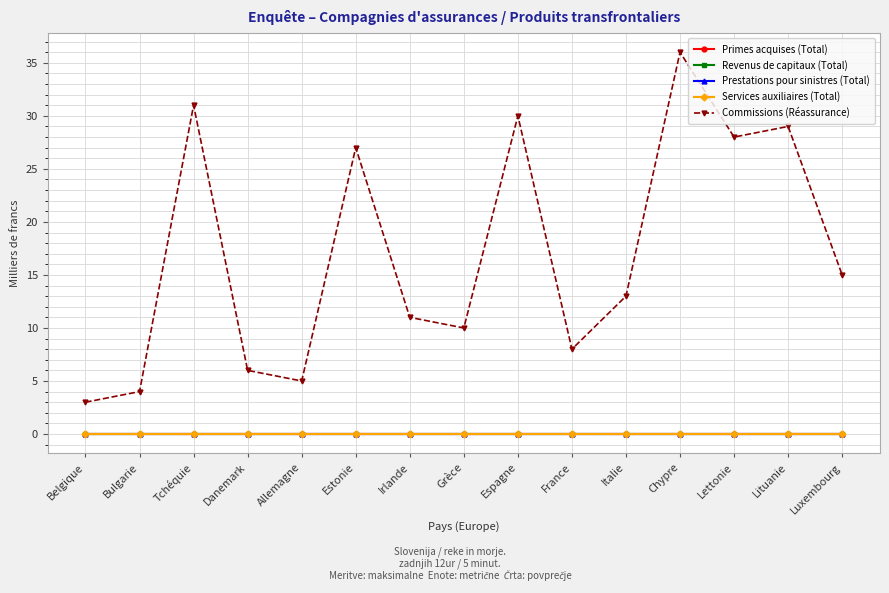

True or false: Prestations pour sinistres (Total) has a value of 0 at Chypre.

True